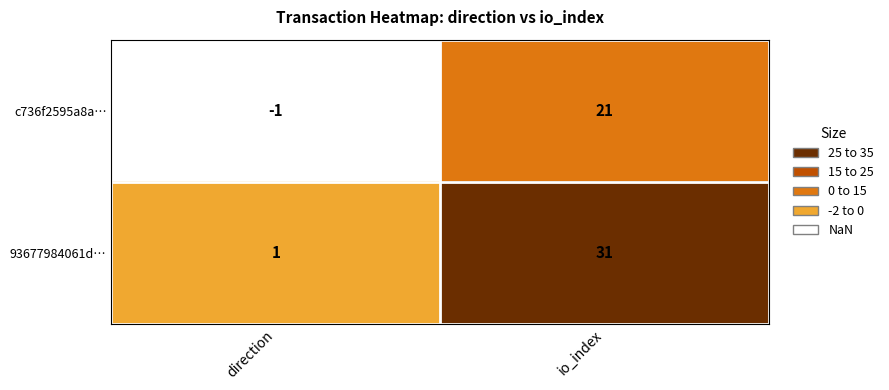

Between direction and io_index, which series saw the biggest shift?

93677984061d…